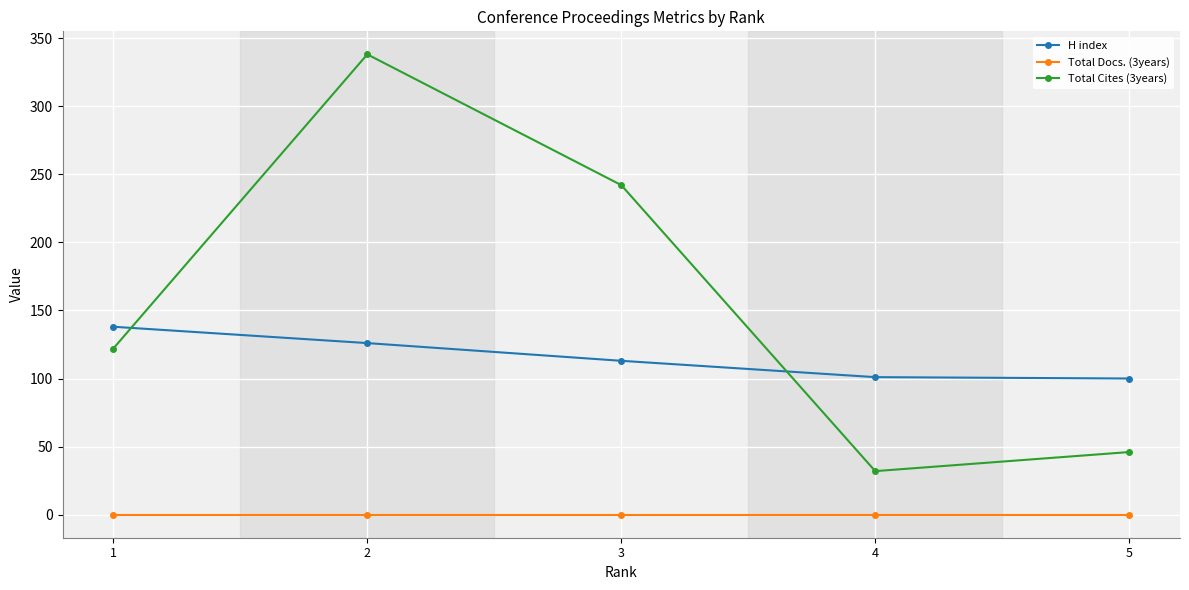

At which category does the chart reach its peak across all series?

2